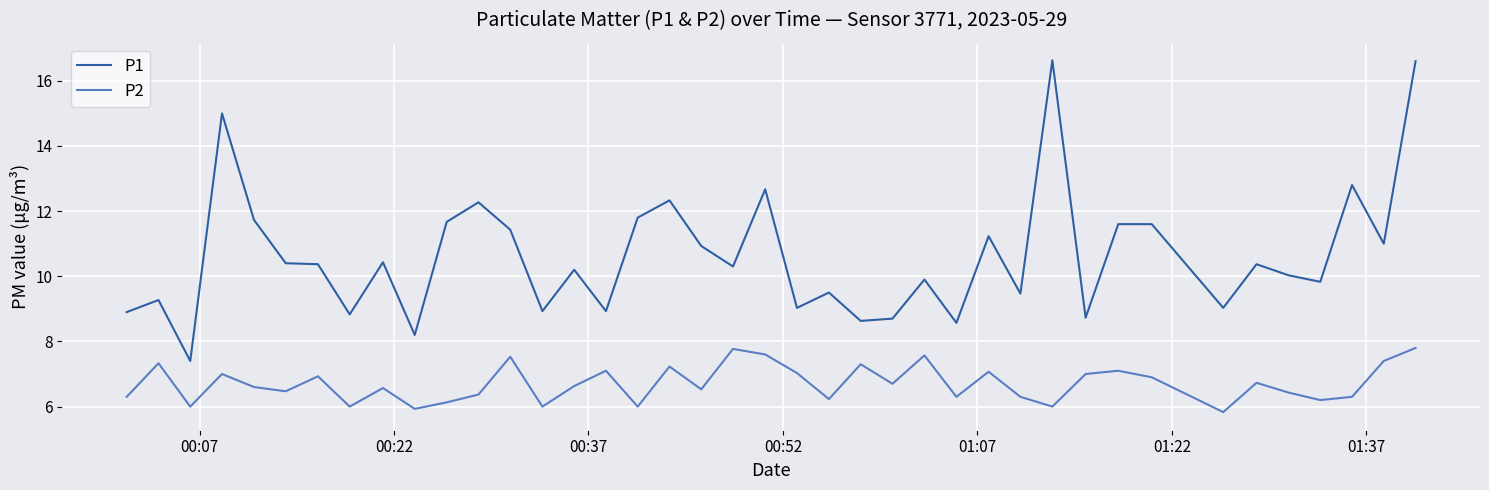

List the series in order of their overall mean, lowest first.

P2, P1